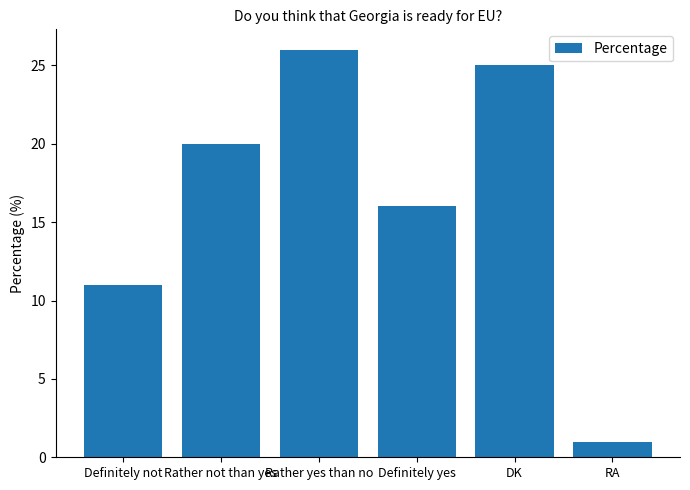

What is the greatest value displayed?

26